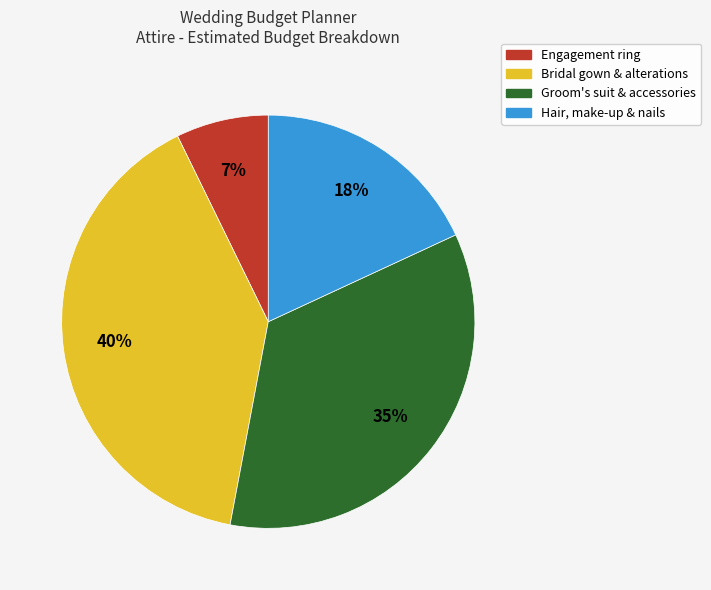

Which has a higher value, Engagement ring or Groom's suit & accessories?

Groom's suit & accessories